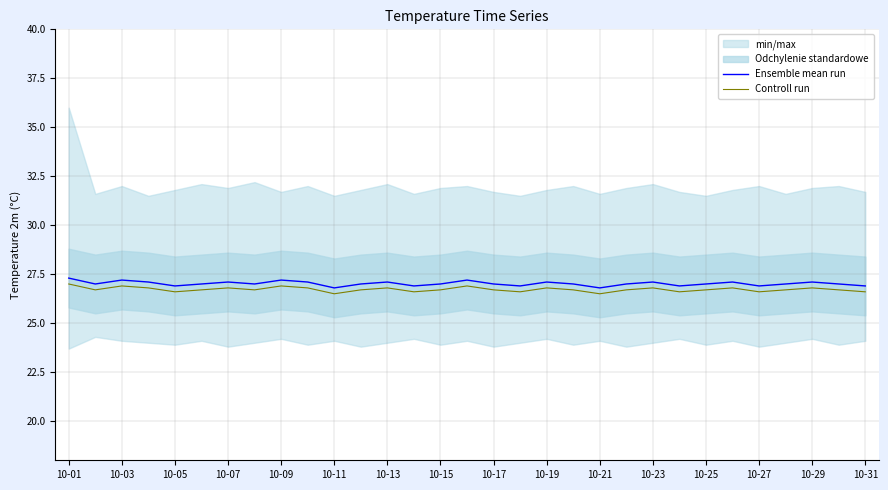

At which category does the chart reach its peak across all series?

10-01